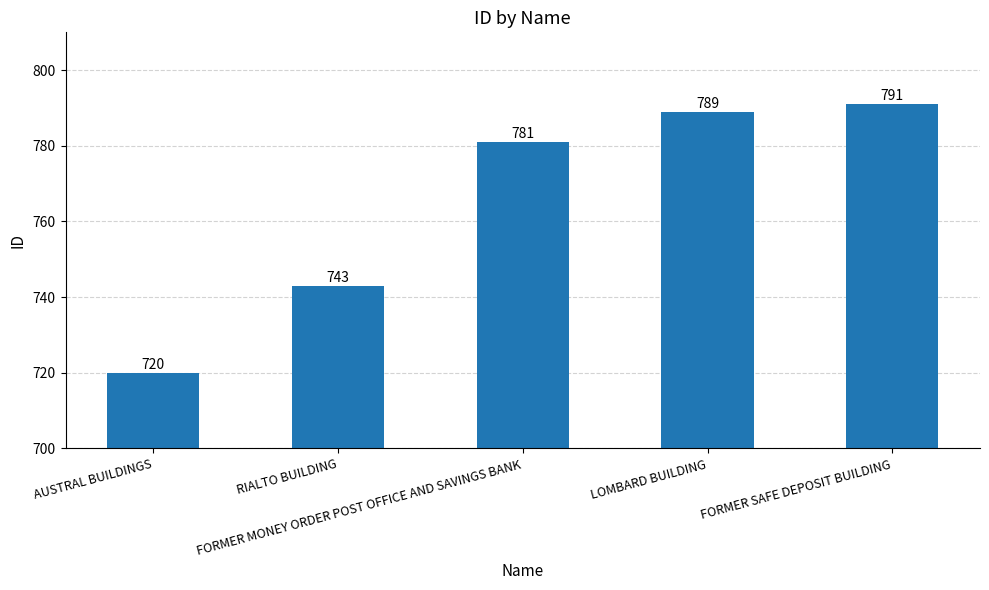

Count the number of data series in this chart.

1